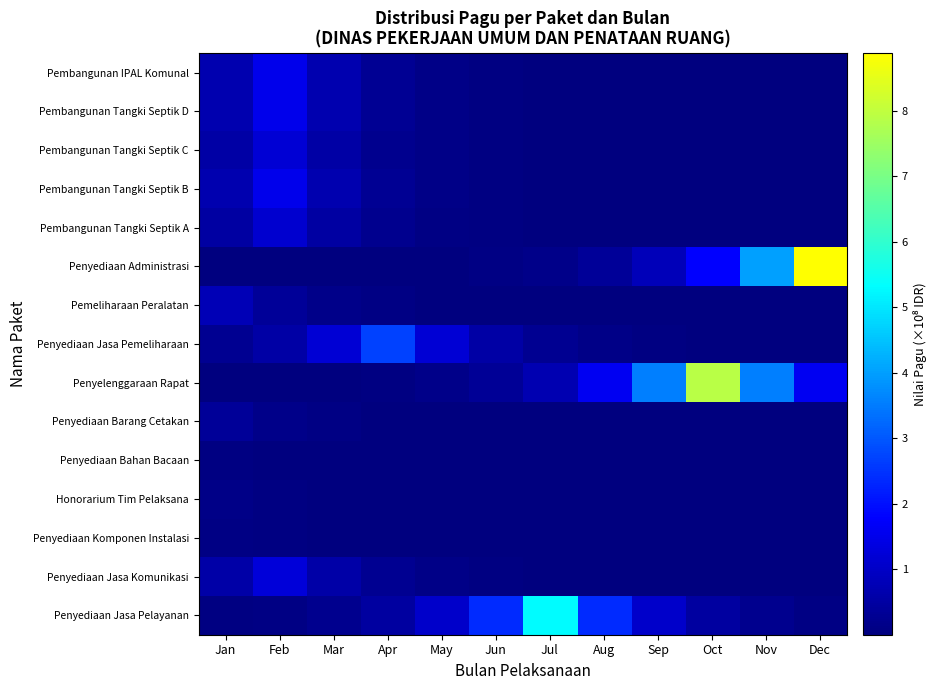

Rank the series by their maximum value, from lowest to highest.

Penyediaan Bahan Bacaan, Penyediaan Komponen Instalasi, Honorarium Tim Pelaksana, Penyediaan Barang Cetakan, Pemeliharaan Peralatan, Pembangunan Tangki Septik A, Pembangunan Tangki Septik C, Penyediaan Jasa Komunikasi, Pembangunan Tangki Septik B, Pembangunan Tangki Septik D, Pembangunan IPAL Komunal, Penyediaan Jasa Pemeliharaan, Penyediaan Jasa Pelayanan, Penyelenggaraan Rapat, Penyediaan Administrasi